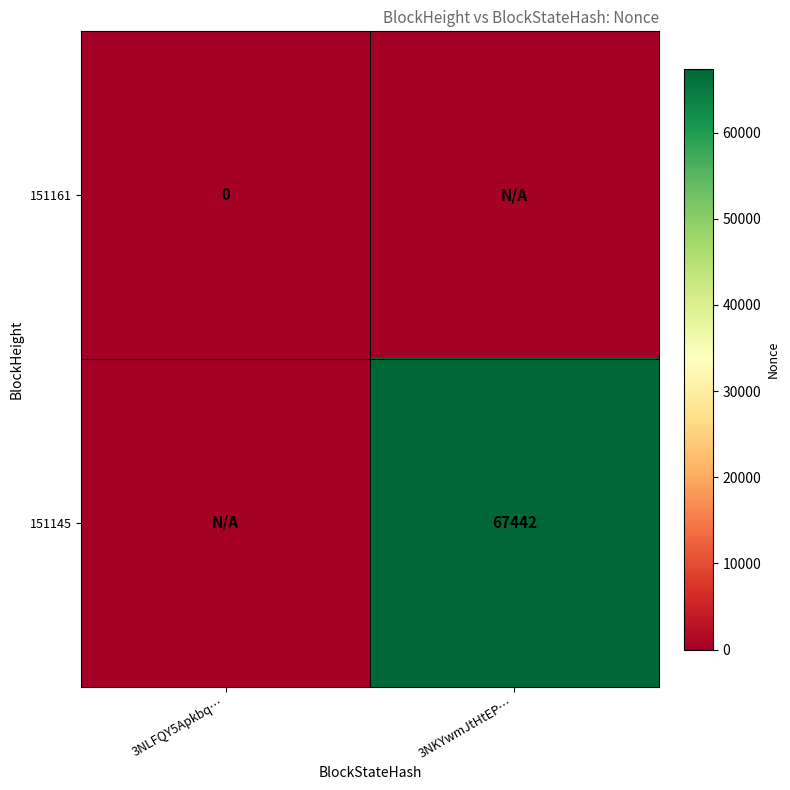

Is the value of 151161 at 3NLFQY5Apkbq… greater than the value of 151145 at 3NKYwmJtHtEP…?

No